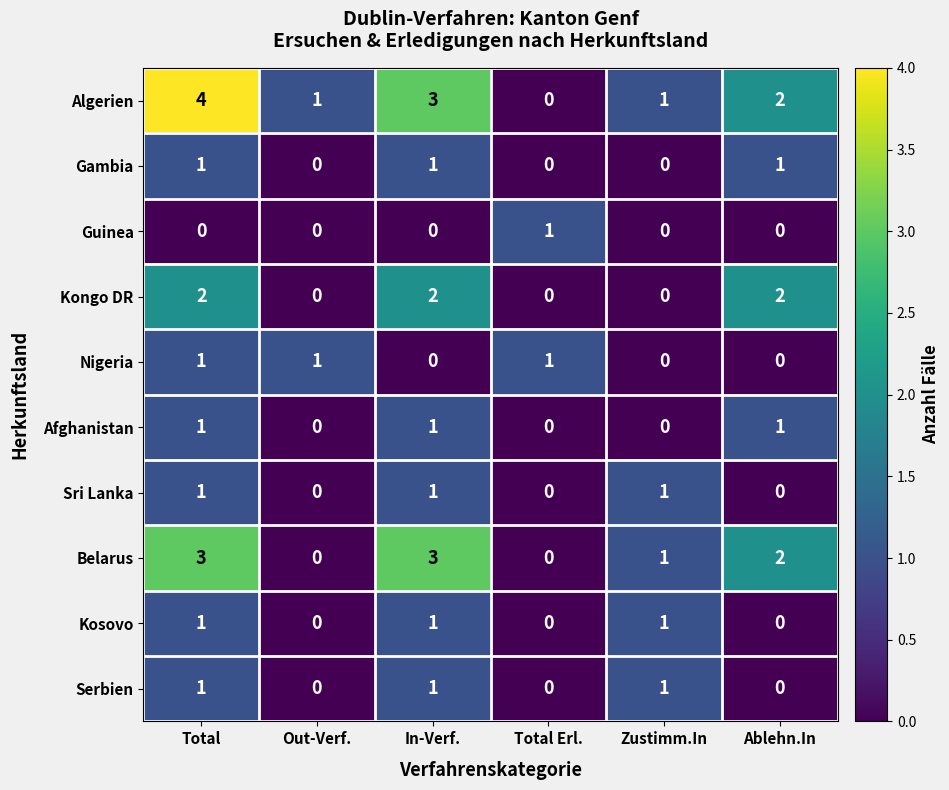

At which category is the sum across all series the highest?

Total